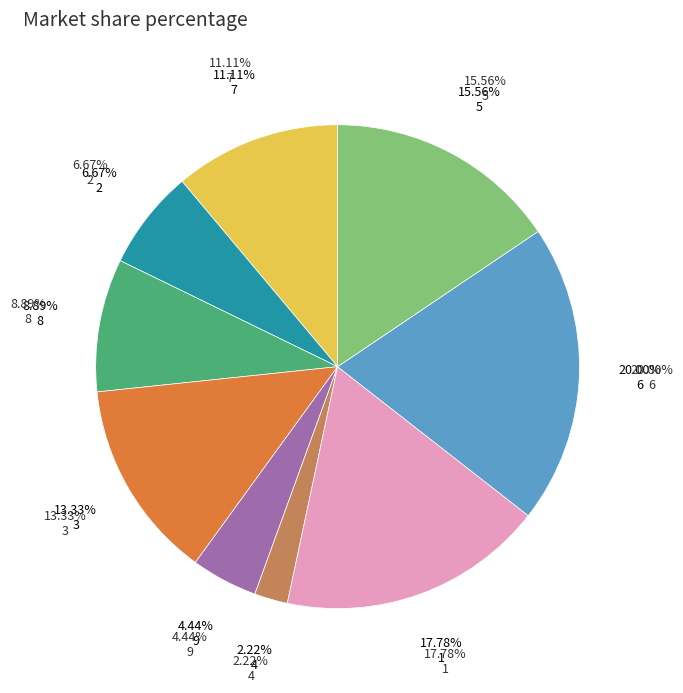

Is the sum of 7 and 5 greater than half?

No